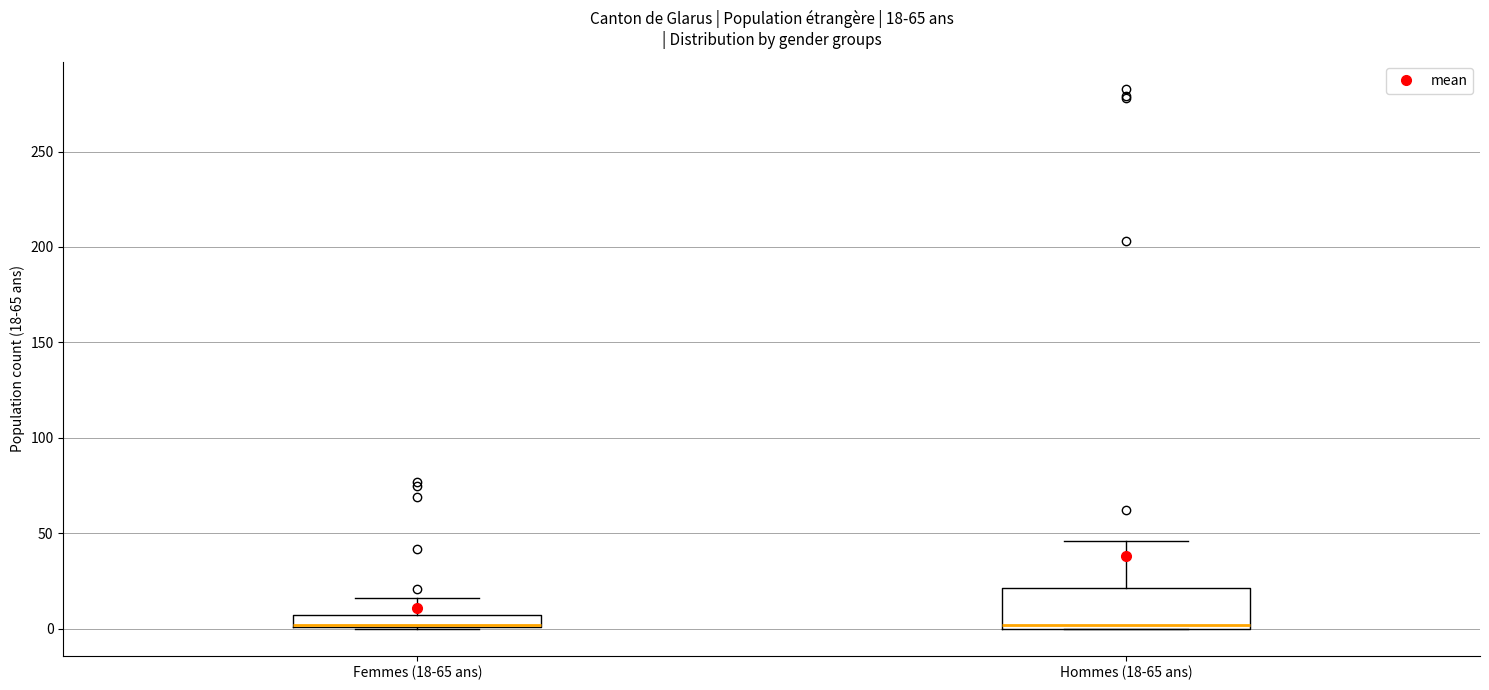

Which box is the tallest, from its lower edge to its upper edge?

Hommes (18-65 ans)